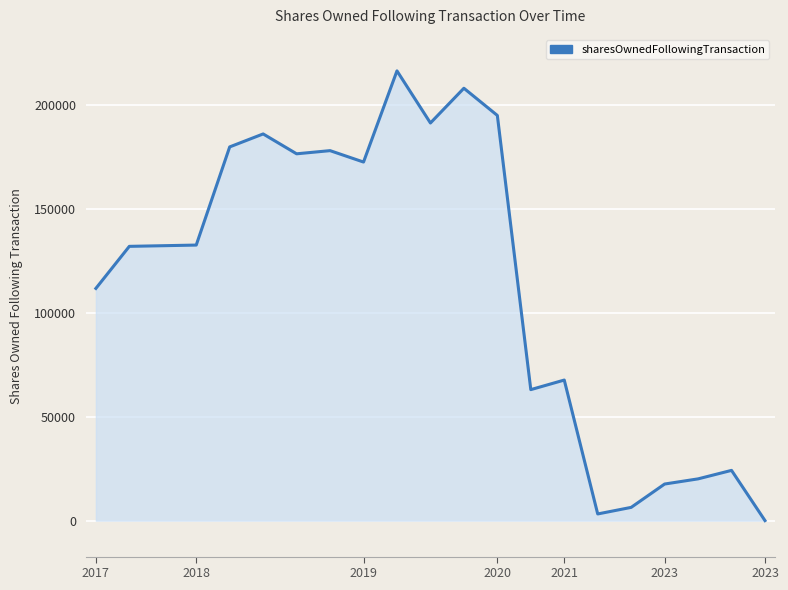

What is the difference between the maximum and minimum values?

216309